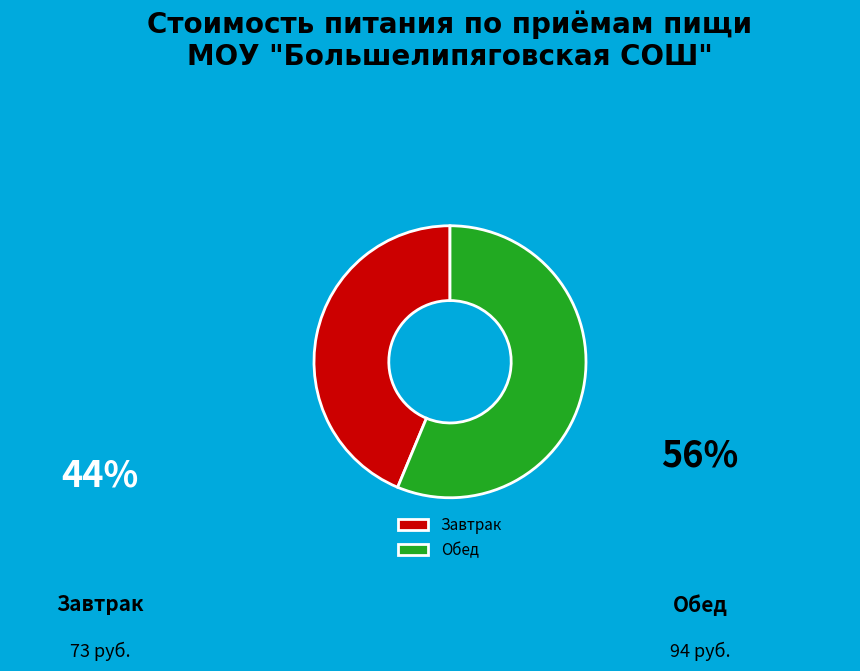

Is the sum of Обед and Завтрак greater than half?

Yes